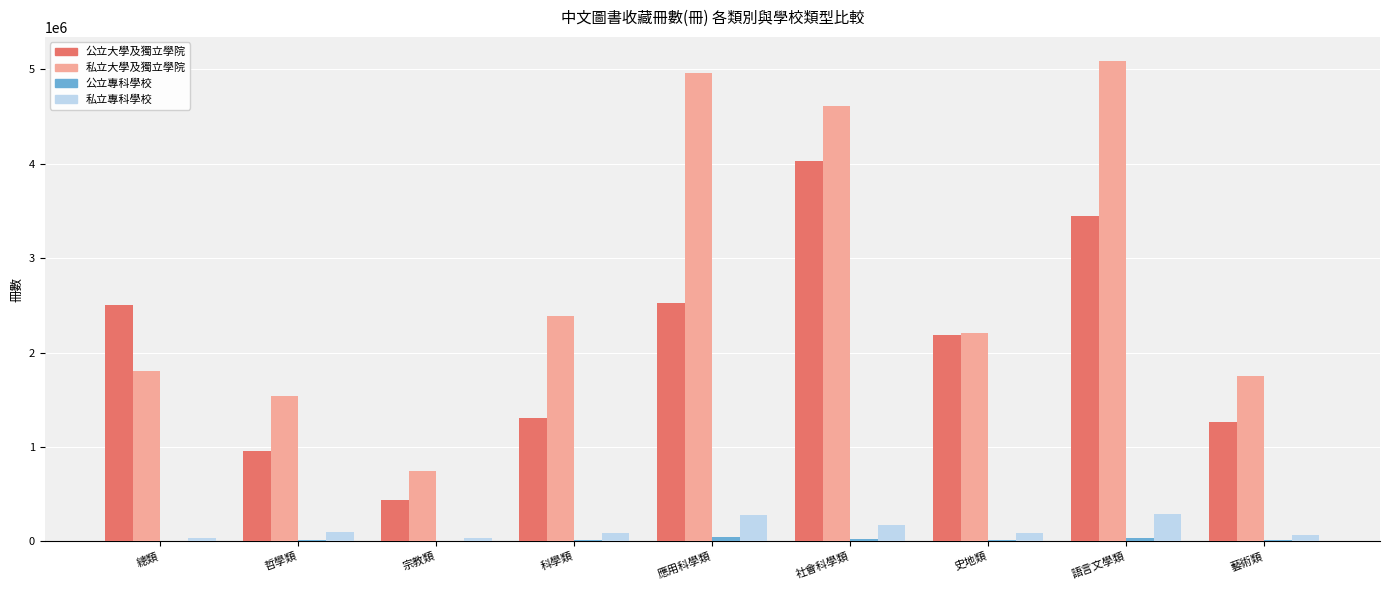

What is the sum of the 私立大學及獨立學院 values at 語言文學類 and 宗教類?

5835972